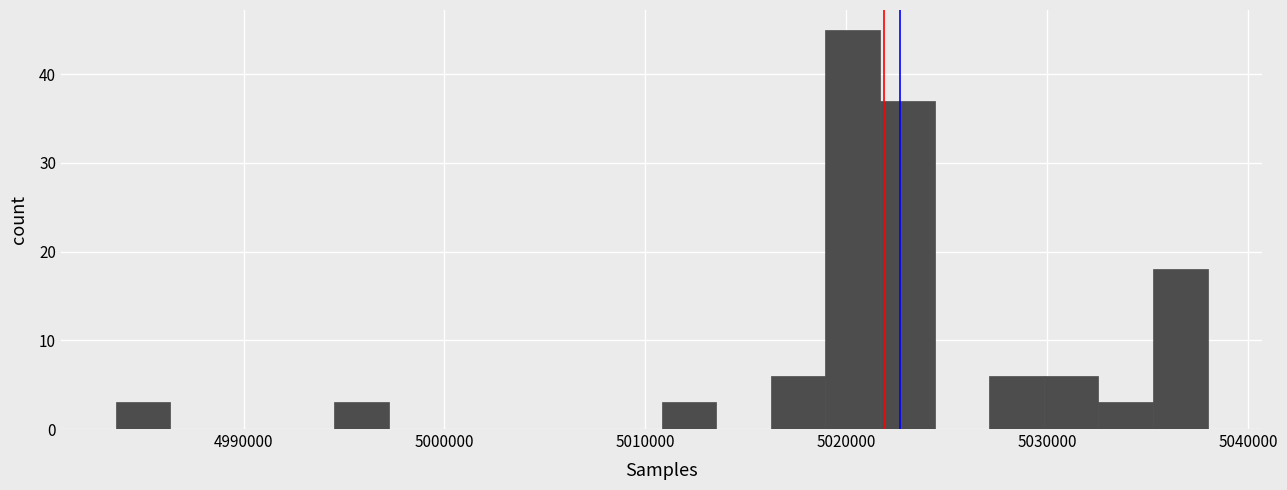

Around what value on the x-axis is the tallest bar? Give the approximate position of its centre, as read against the axis.

5020000